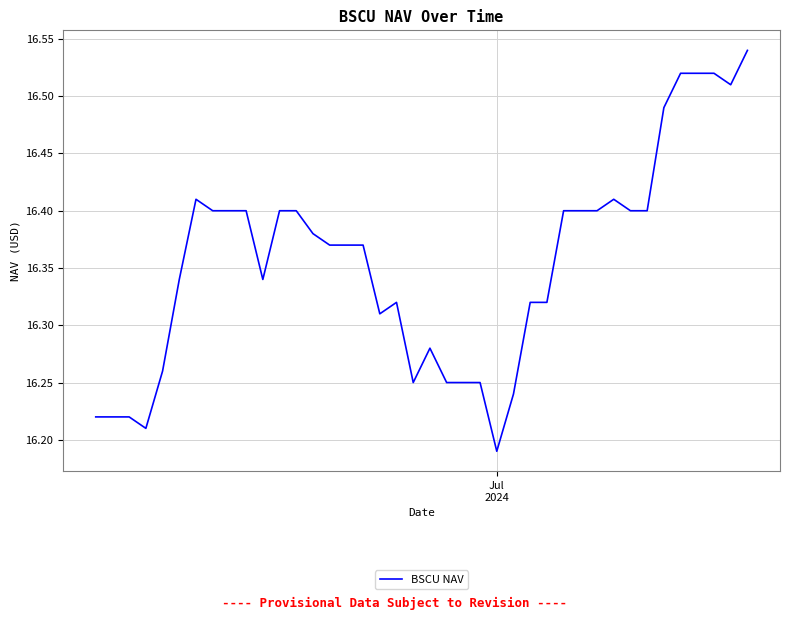

What is the greatest value displayed?

16.5